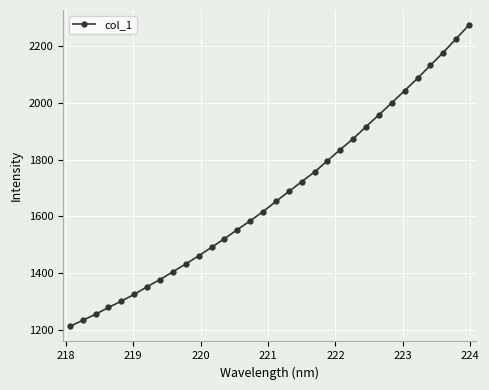

True or false: the data has more than 2 interior local peaks.

False